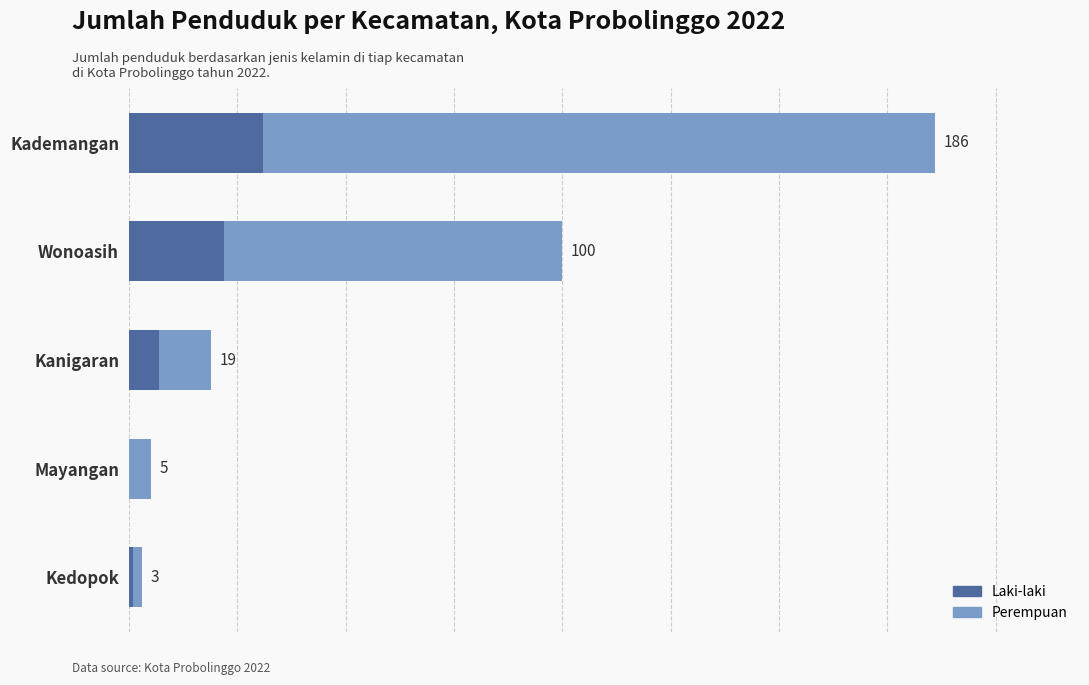

What are all the series names shown in the legend?

Laki-laki, Perempuan